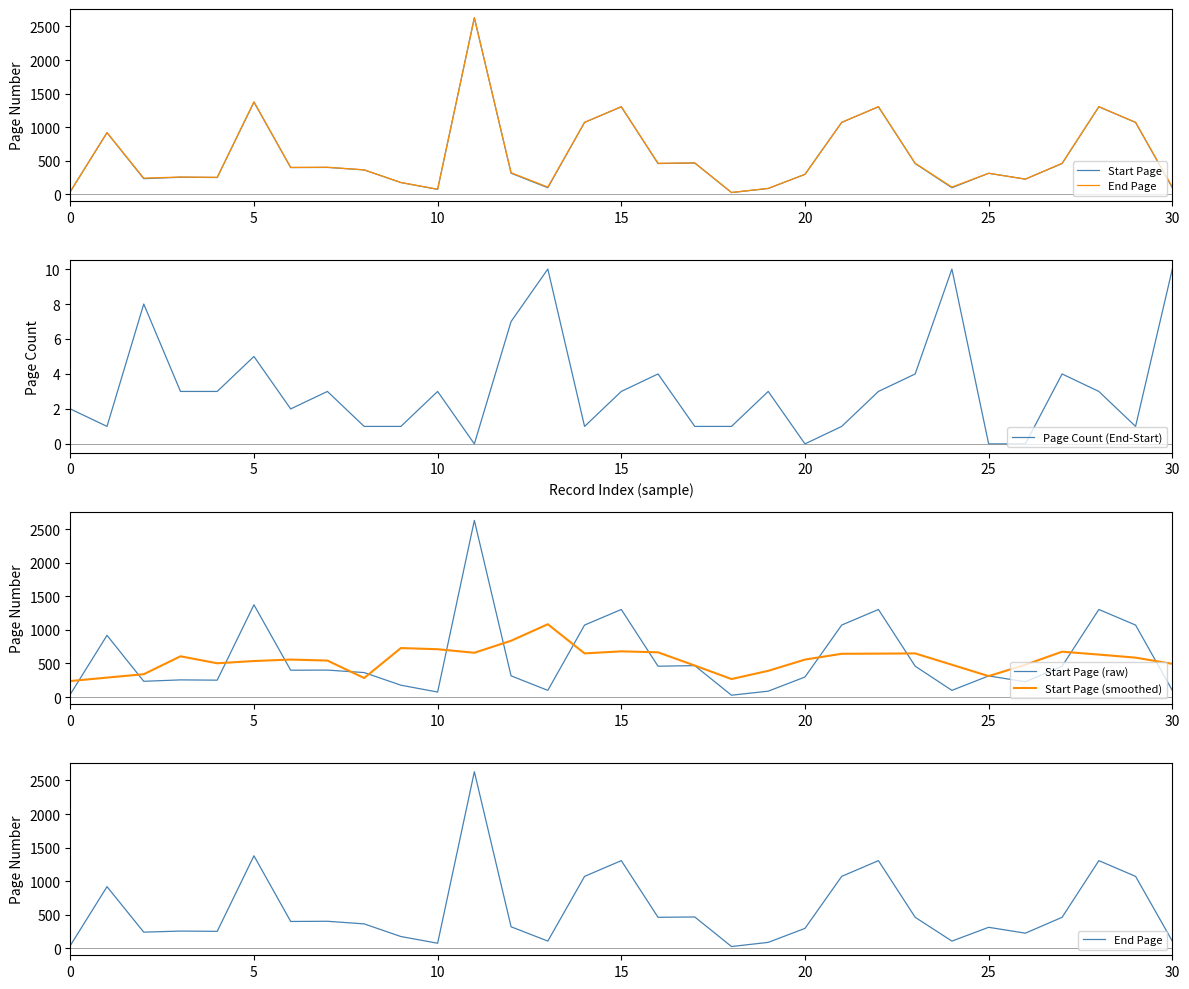

How many data points in Start Page (raw) are less than 365?

15